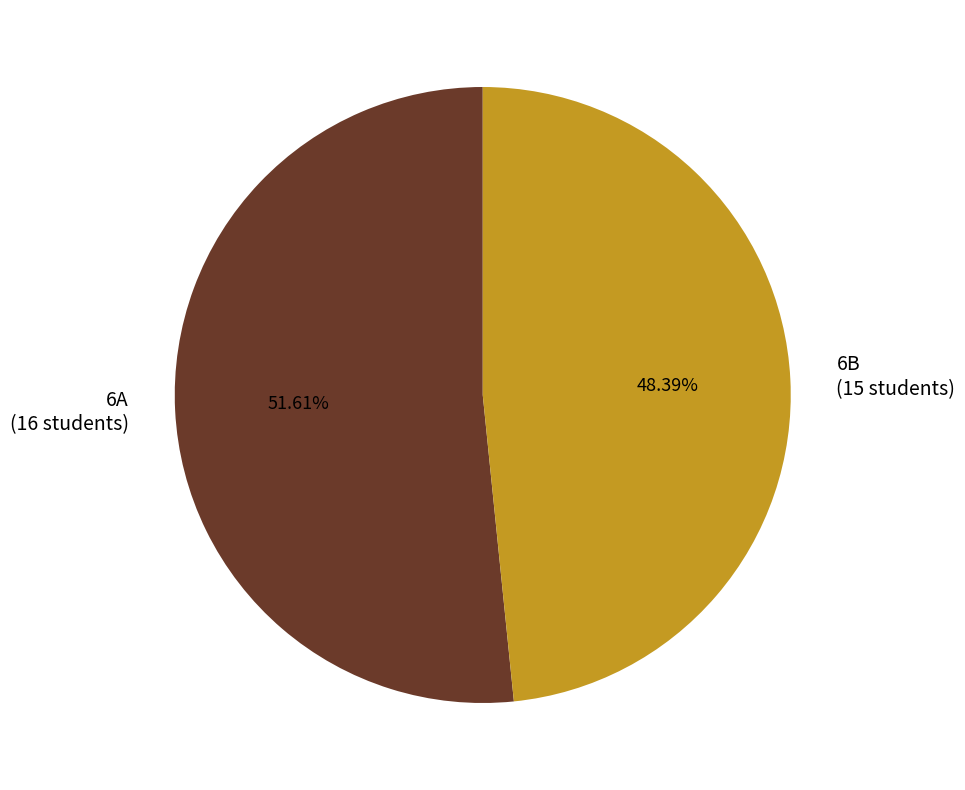

Which has a higher value, 6B (15 students) or 6A (16 students)?

6A (16 students)